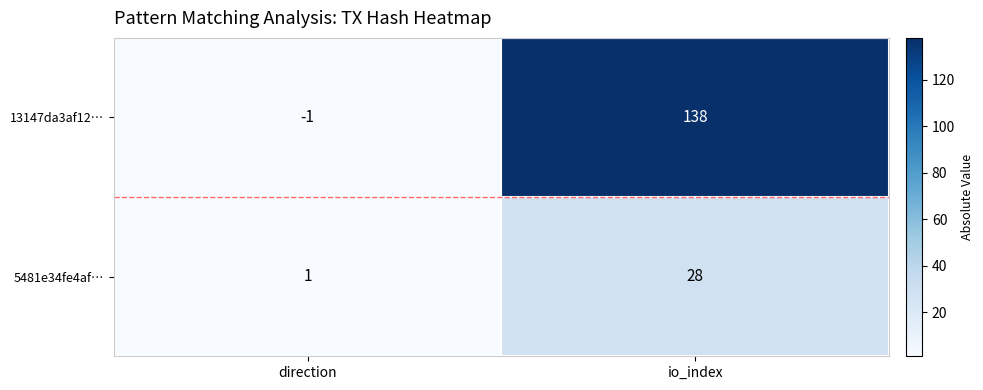

Reading left to right, transcribe all the data shown in this chart.

13147da3af12…: -1	138
5481e34fe4af…: 1	28